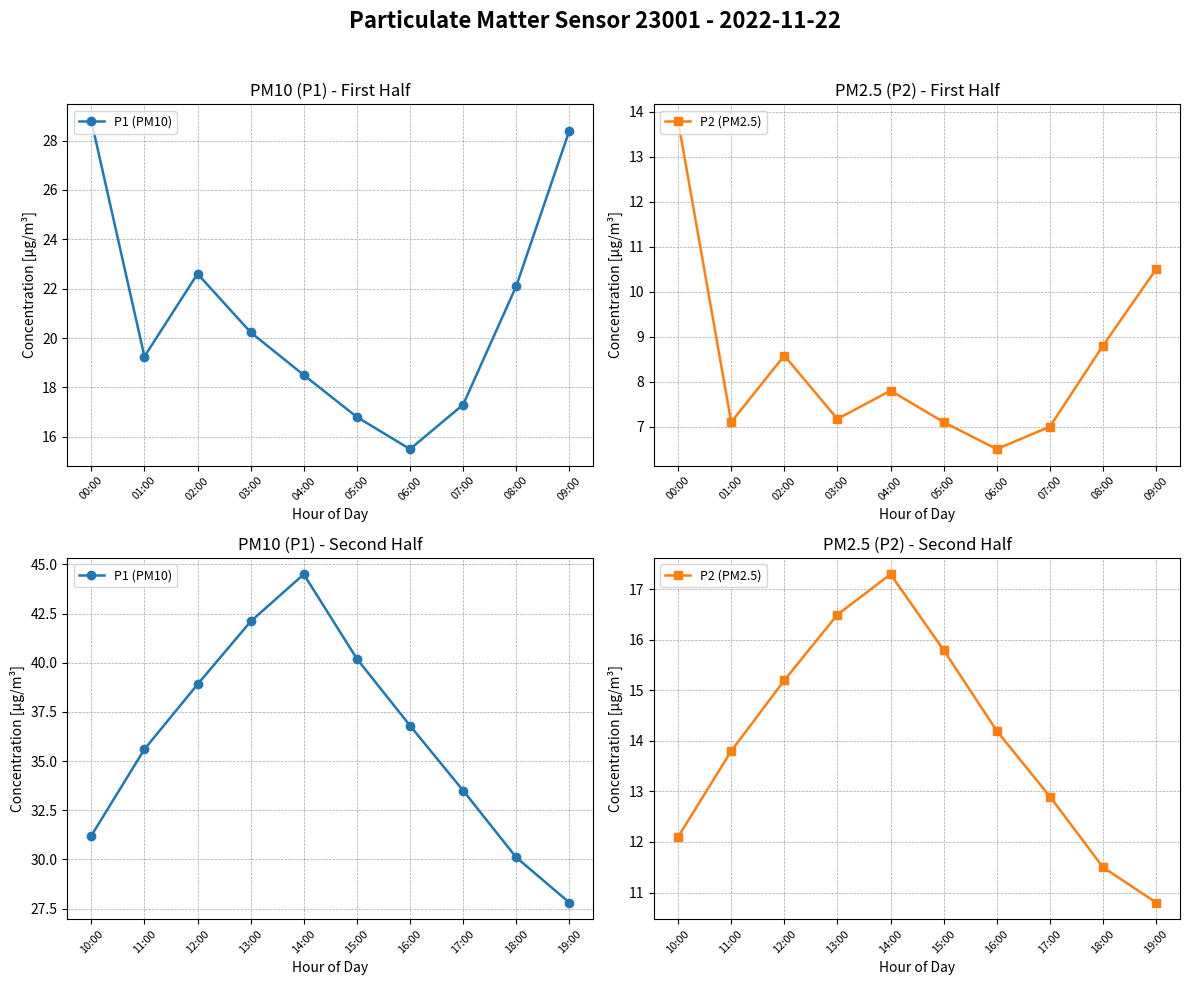

How many data points in P2 (PM2.5) are above 14?

5